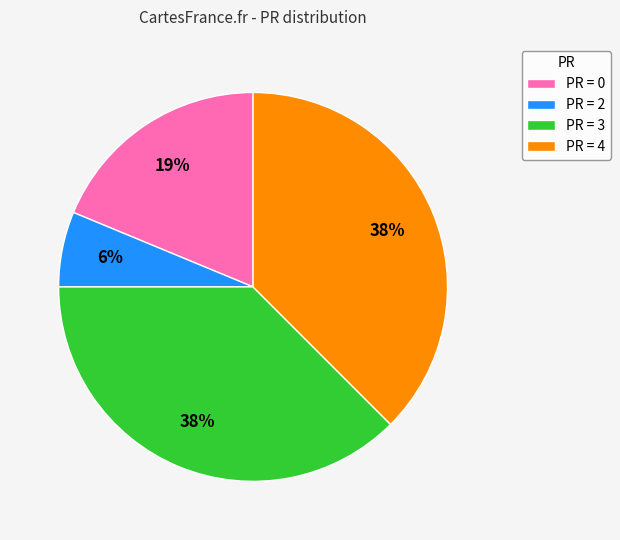

How many slices are in this pie chart?

4